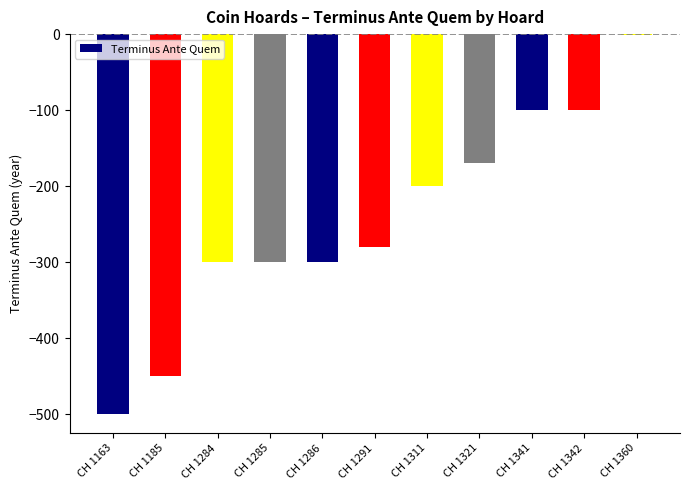

What is the sum of all values?

-2701